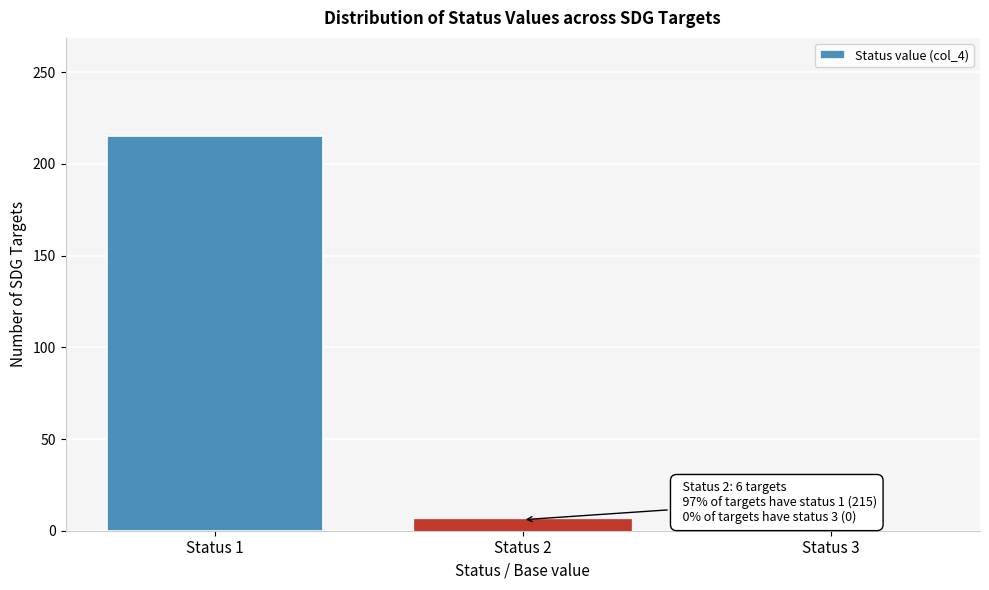

Reading left to right, list all the values displayed in this chart.

Status 1=215	Status 2=6	Status 3=0